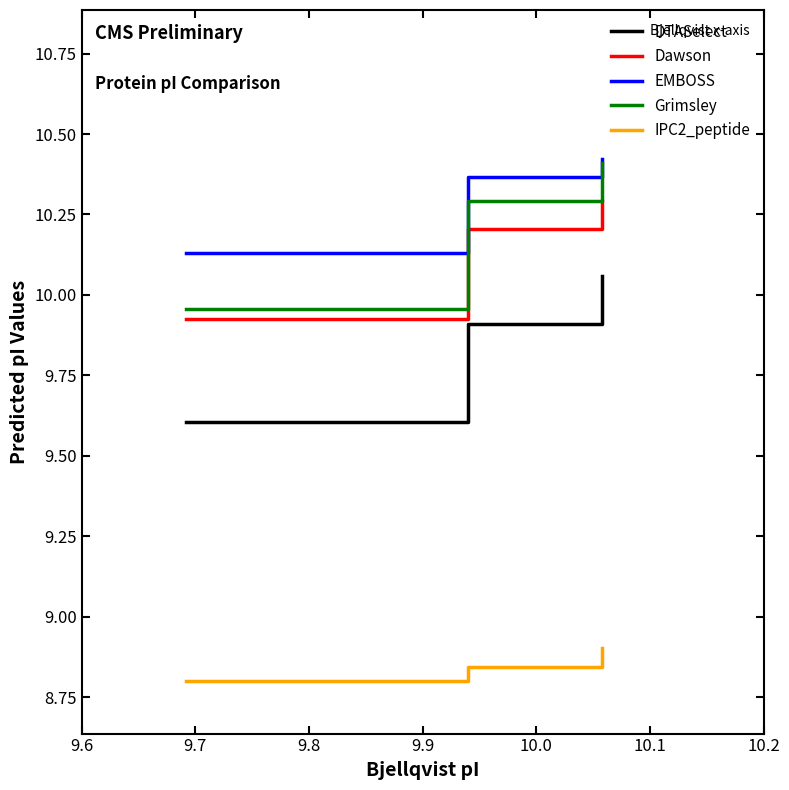

What is the maximum value for IPC2_peptide?

8.9